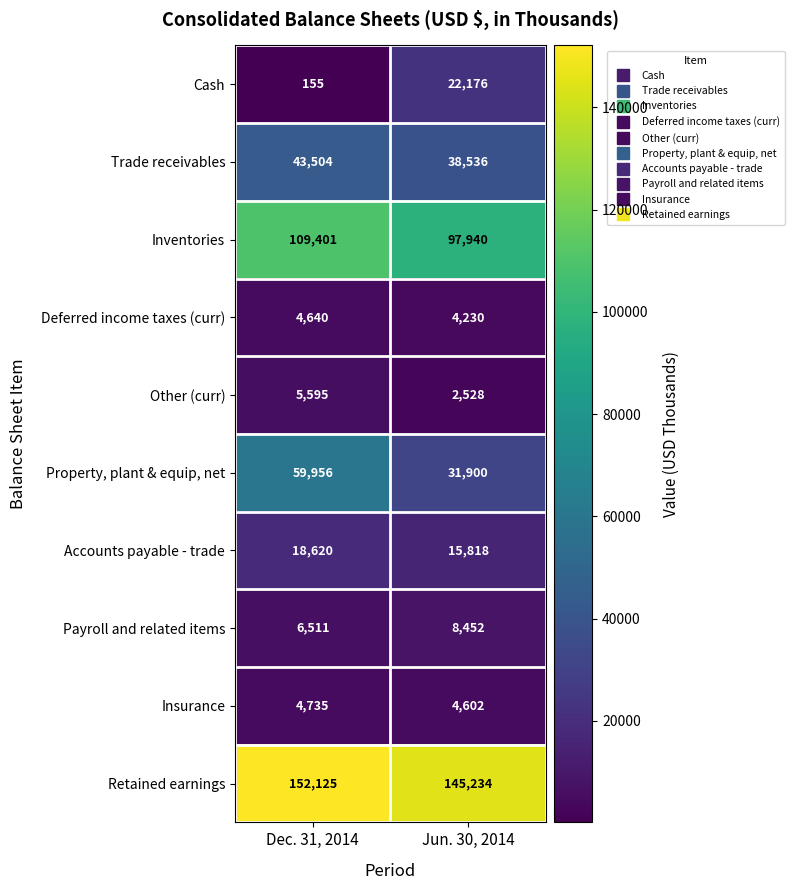

What is the sum of all Payroll and related items values?

14963